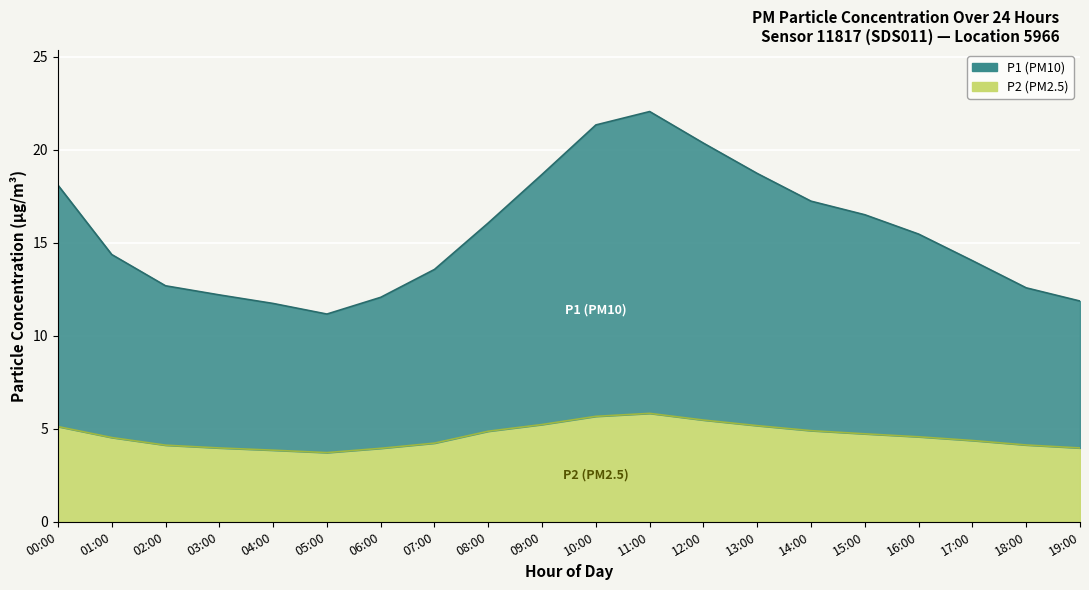

Where is P2 nearest to the value 4?

03:00